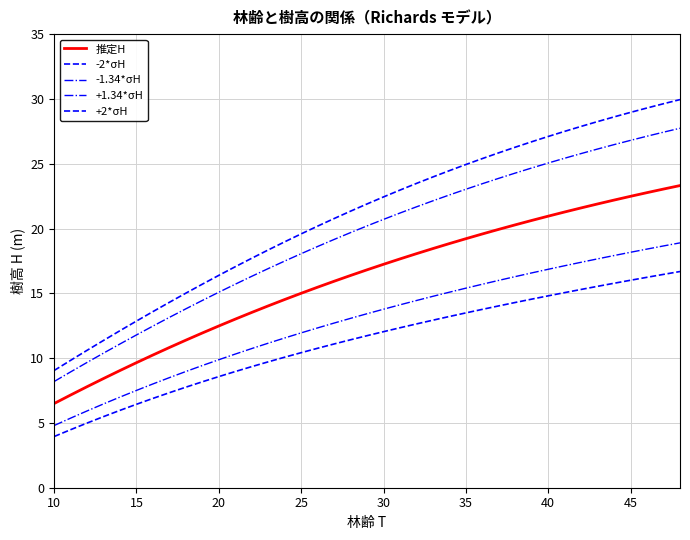

Does the chart display data point markers on the line(s)?

No